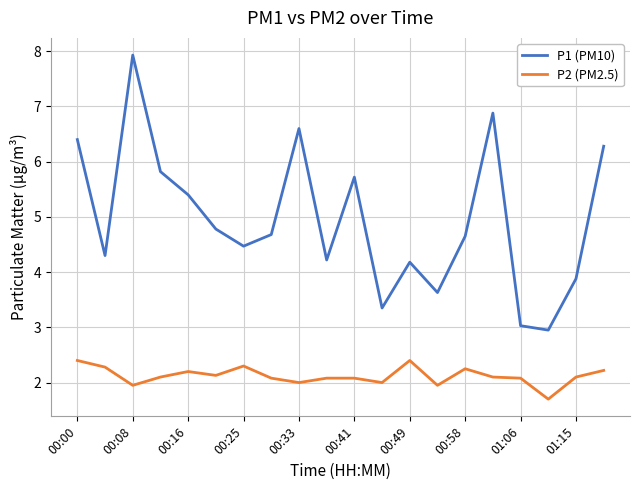

Which series has the largest range (max minus min)?

P1 (PM10)